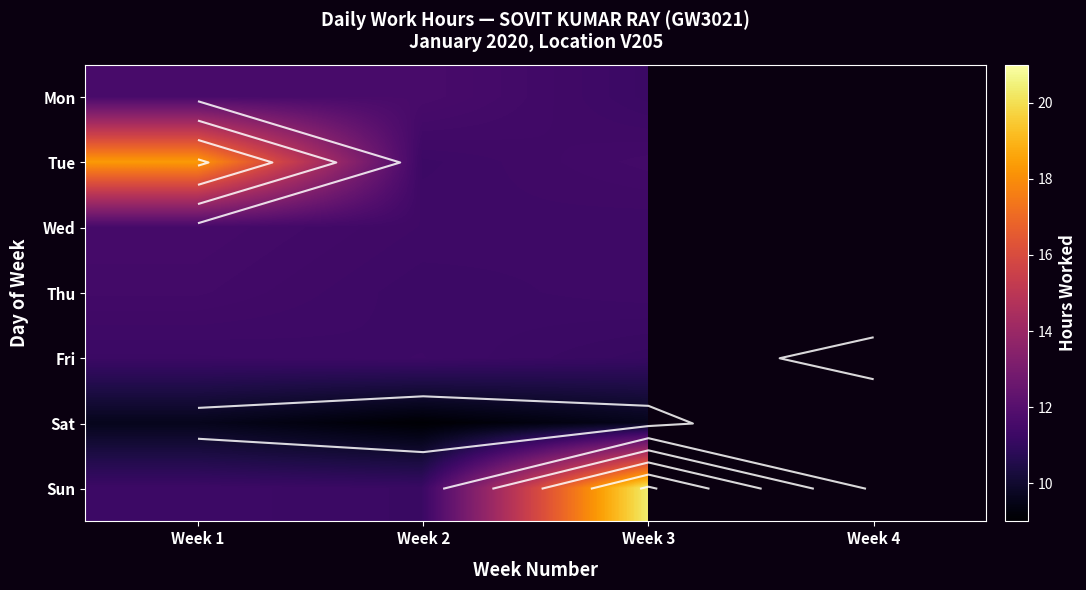

How many data points does each series have?

4